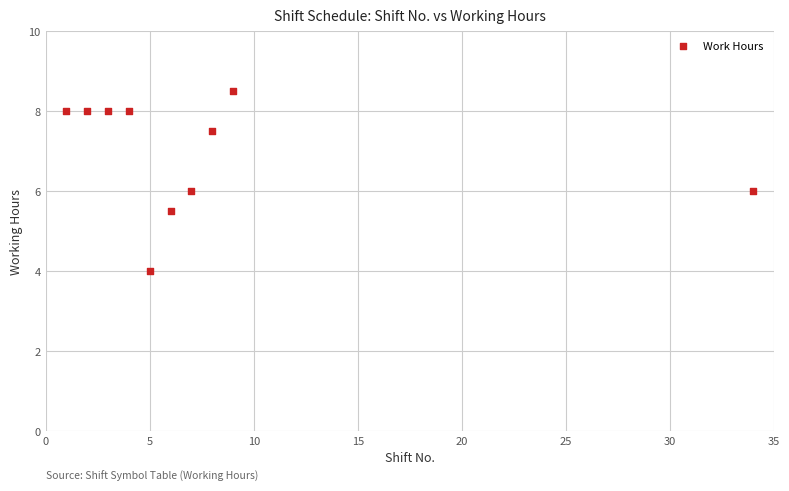

What is the range of X values (max minus min)?

33.0